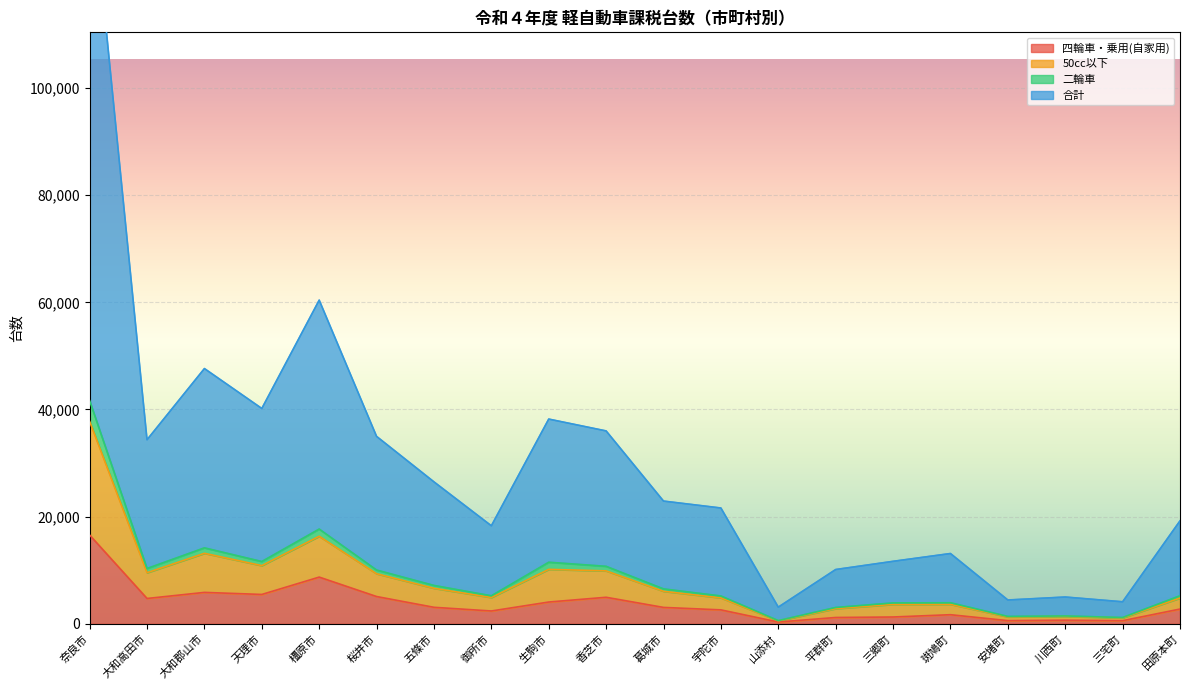

What is the difference between the maximum and minimum values in the 四輪車・乗用(自家用) series?

16231